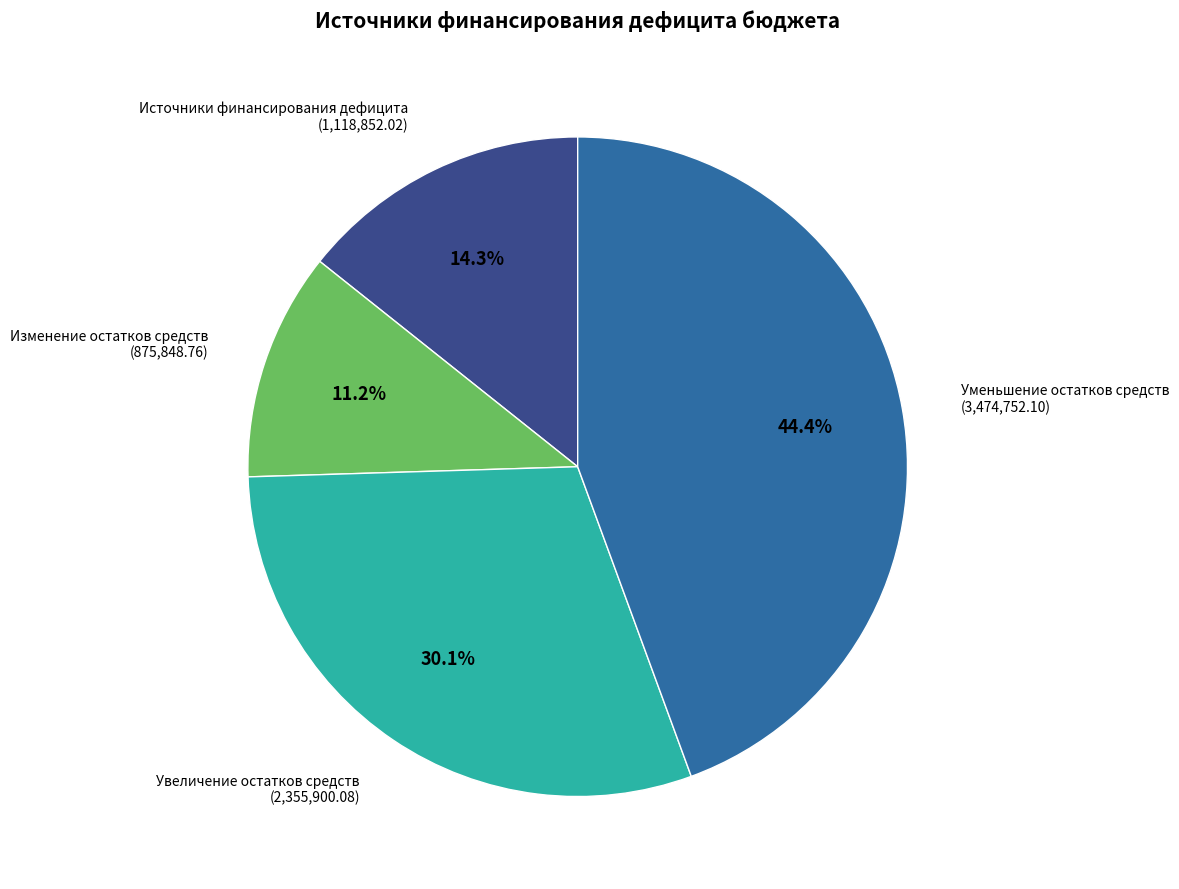

Is there any slice that represents more than half of the pie?

No